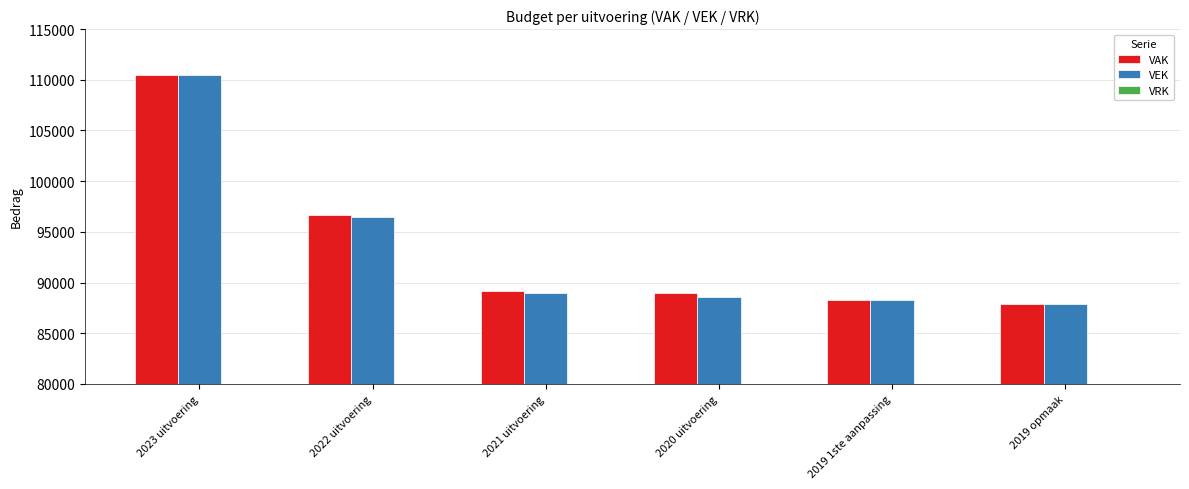

The VEK series shows 136431 at 2022 uitvoering. True or false?

False